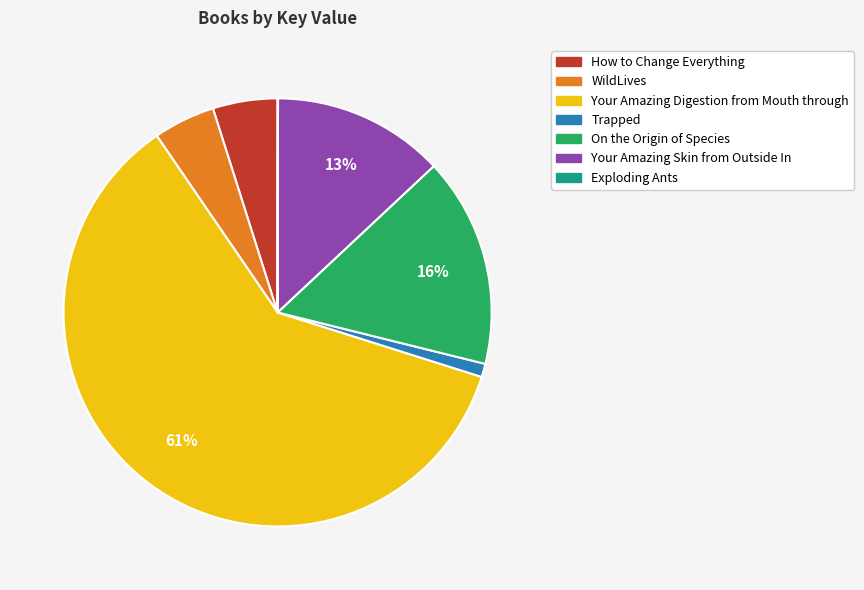

Which category has the biggest portion of the pie?

Your Amazing Digestion from Mouth through